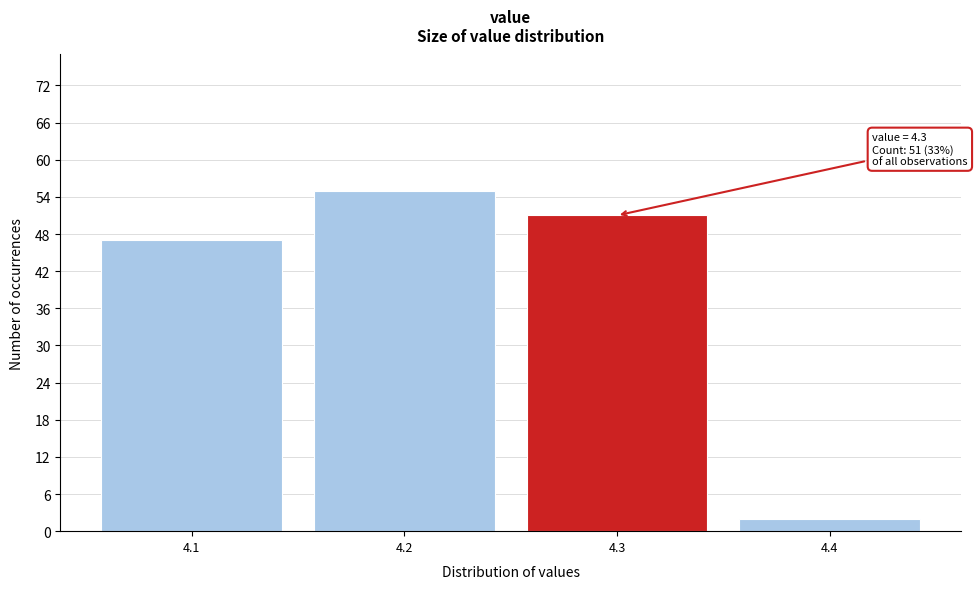

Reading right to left, transcribe all the data shown in this chart.

4.4=2	4.3=51	4.2=55	4.1=47